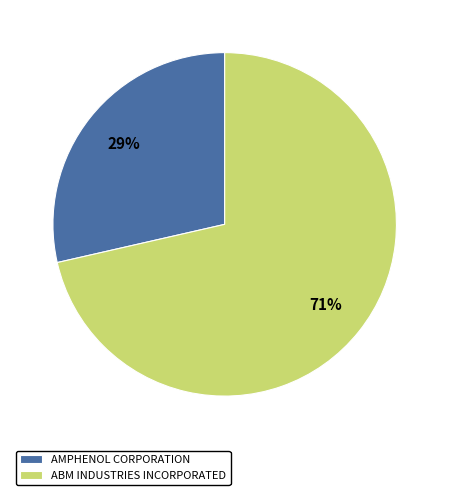

What is the smallest slice in the pie chart?

AMPHENOL CORPORATION